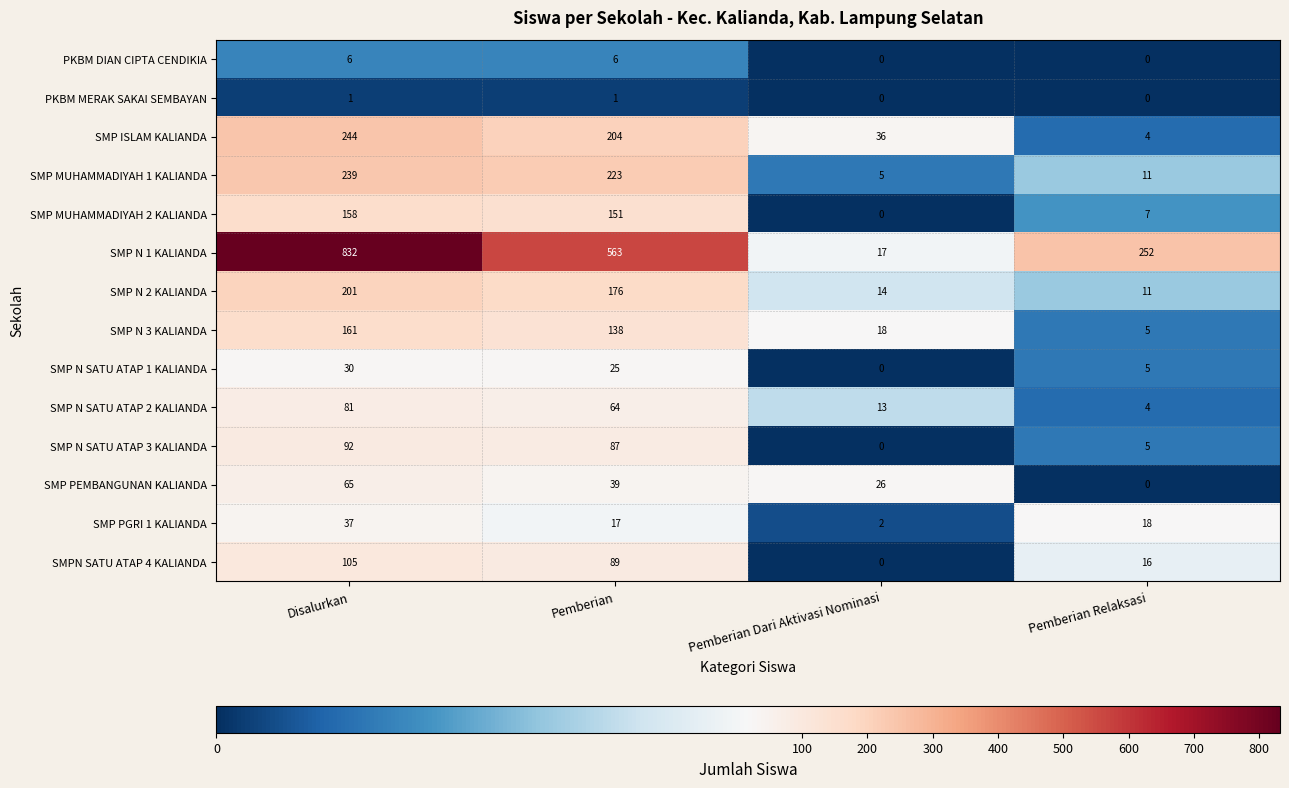

Count the number of categories in the chart.

4